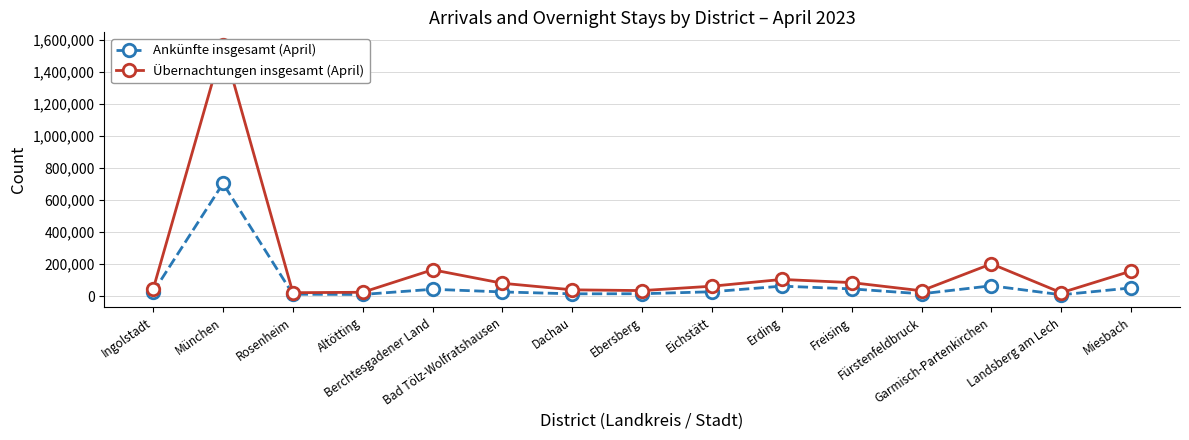

Where is Übernachtungen insgesamt (April) nearest to the value 794111?

Garmisch-Partenkirchen